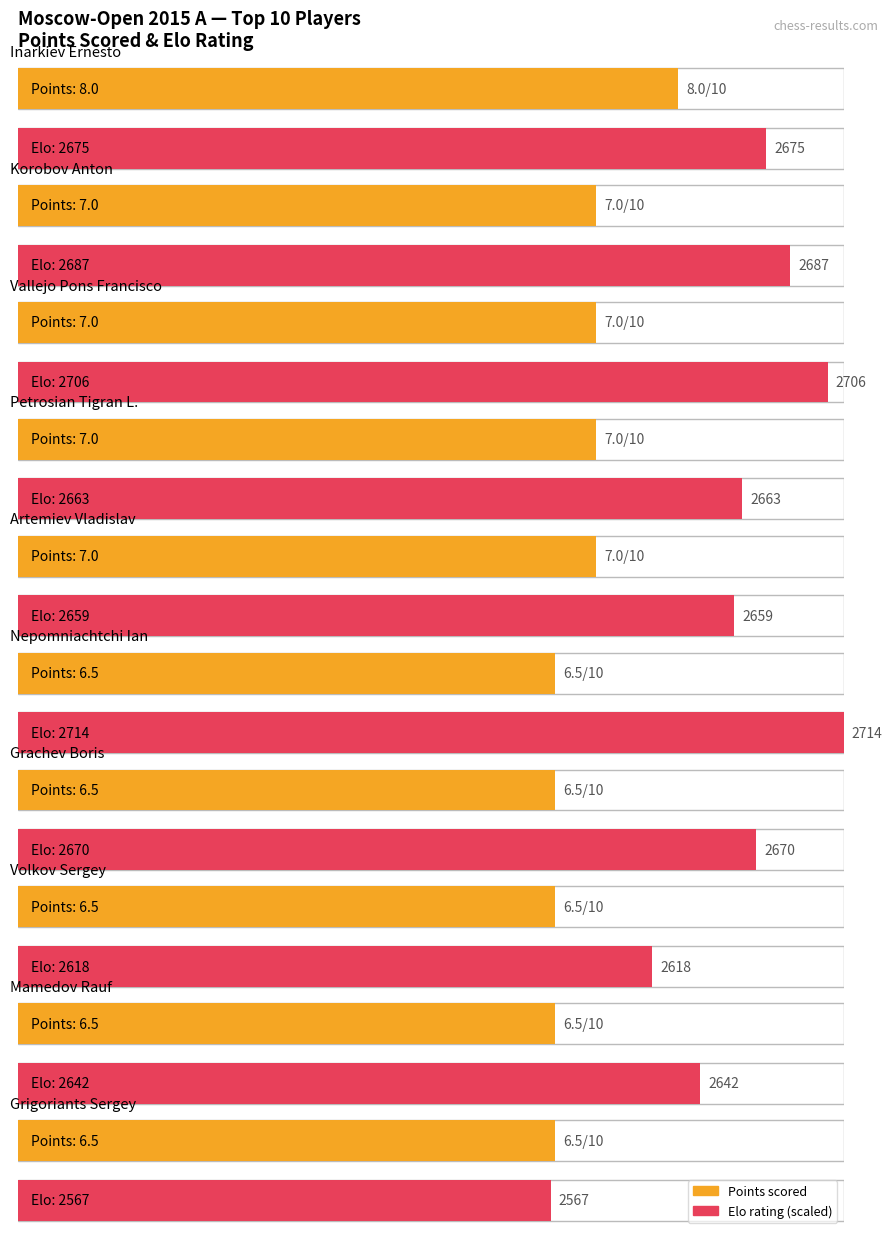

Is it true that Maximum utilization equals 9.6 at Petrosian Tigran L.?

False